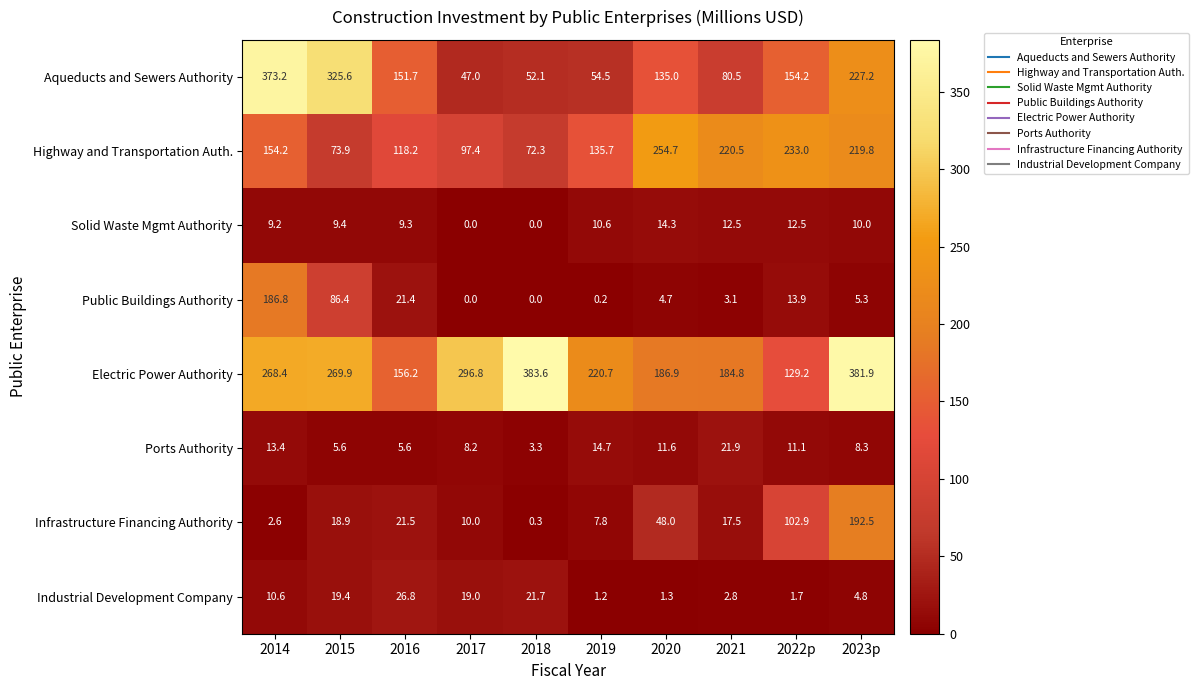

Which series has the largest total across all categories?

Electric Power Authority